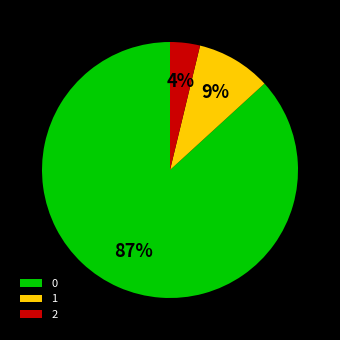

True or false: 2 accounts for 4% of the total.

True